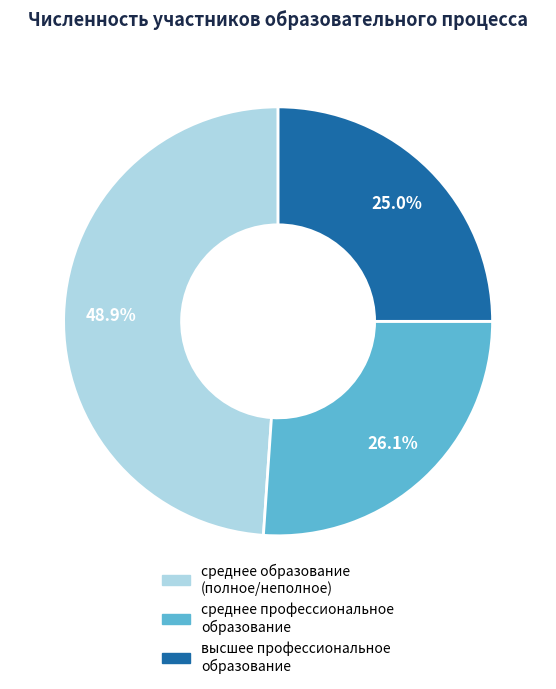

To the nearest percent, what percentage of the pie is среднее профессиональное образование?

26%